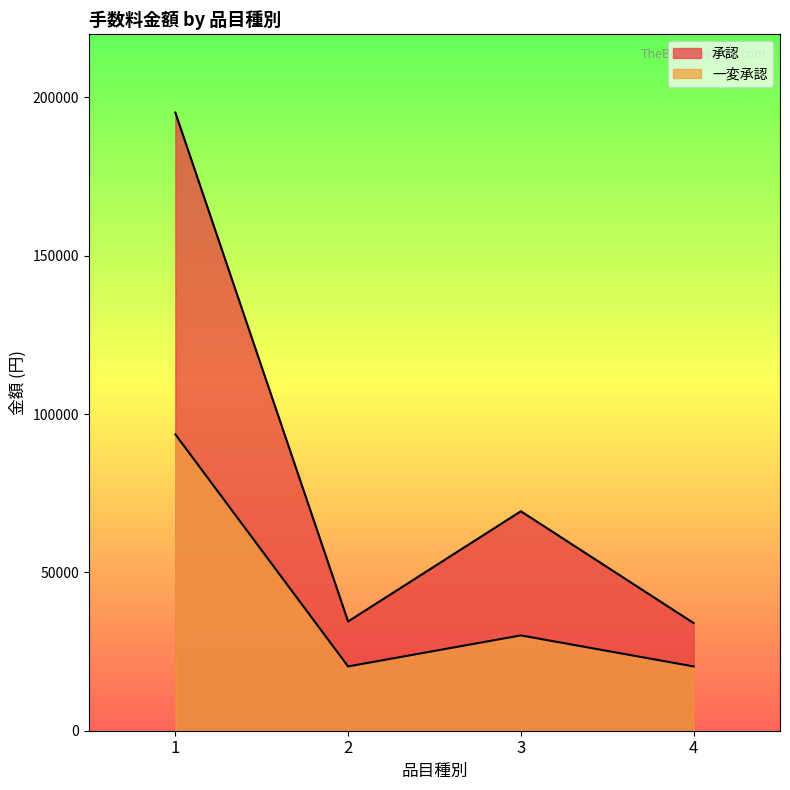

What is the value of the 承認 point at the 1st from the left?

195200